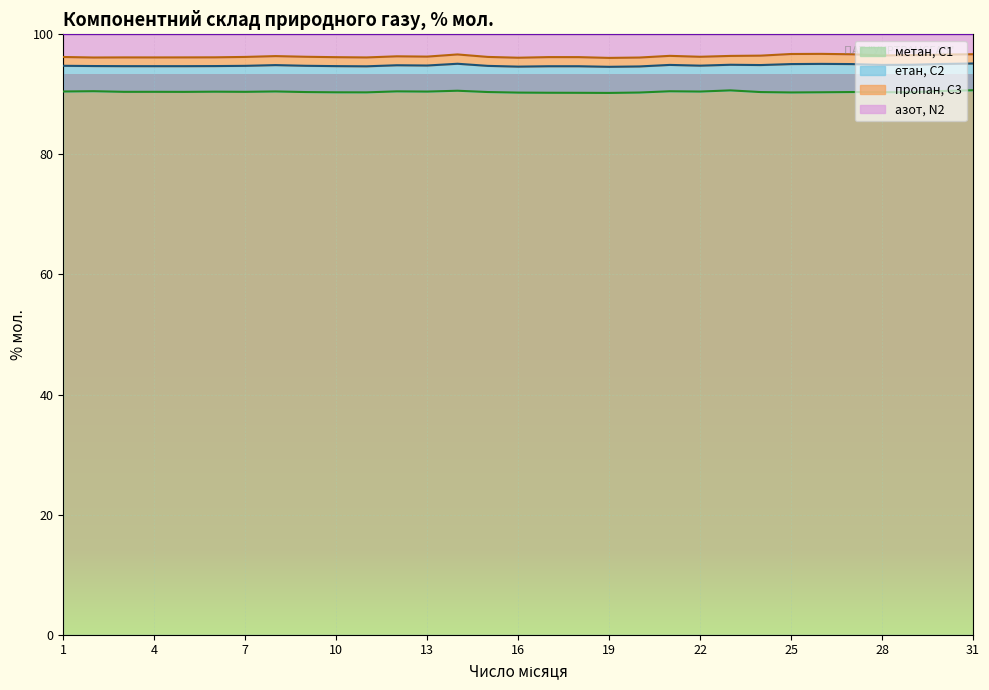

At which label does метан, С1 reach its peak?

31